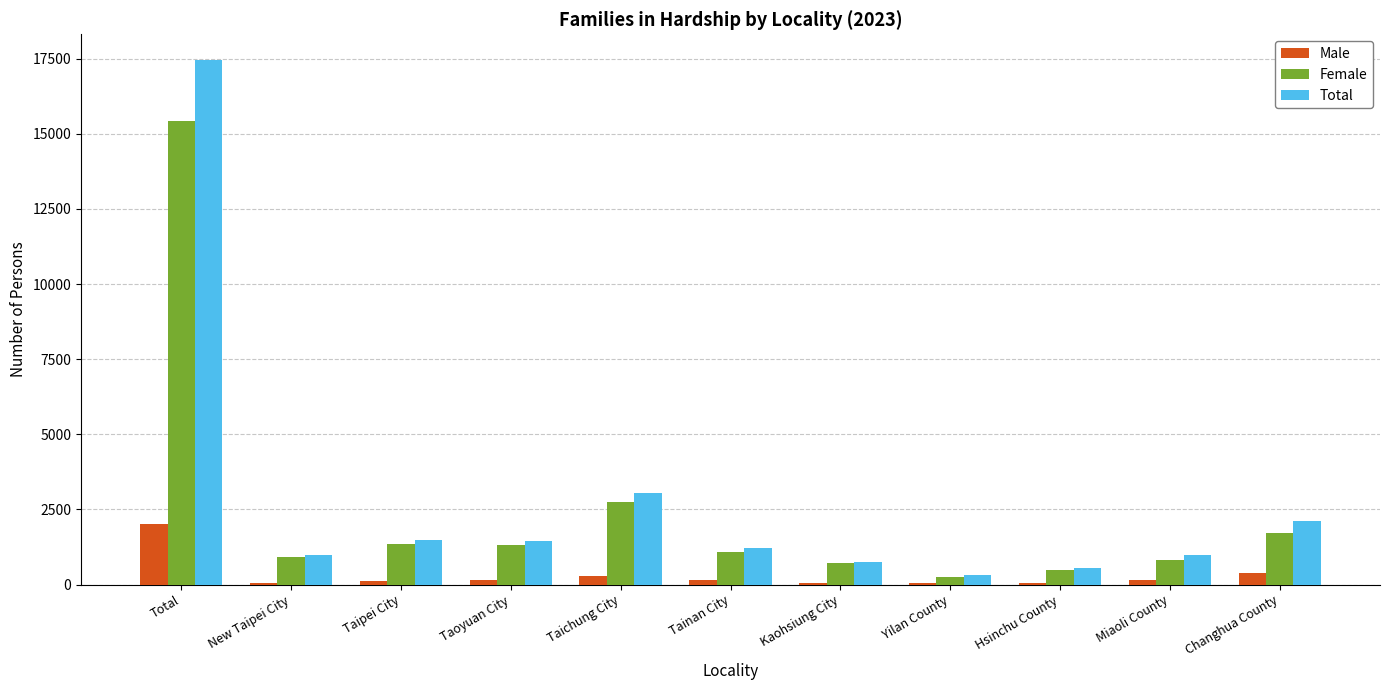

Is the value of Total at Taoyuan City greater than the value of Male at Yilan County?

Yes